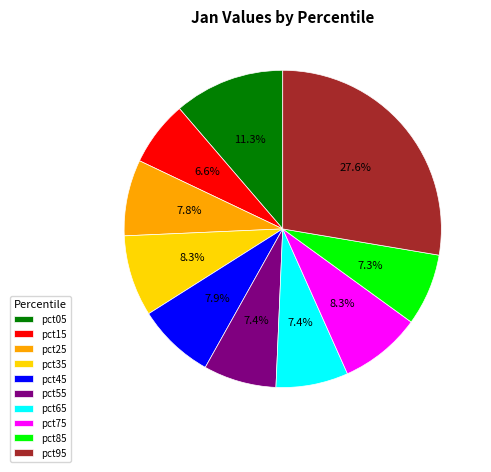

To the nearest percent, what percentage of the pie is pct25?

8%